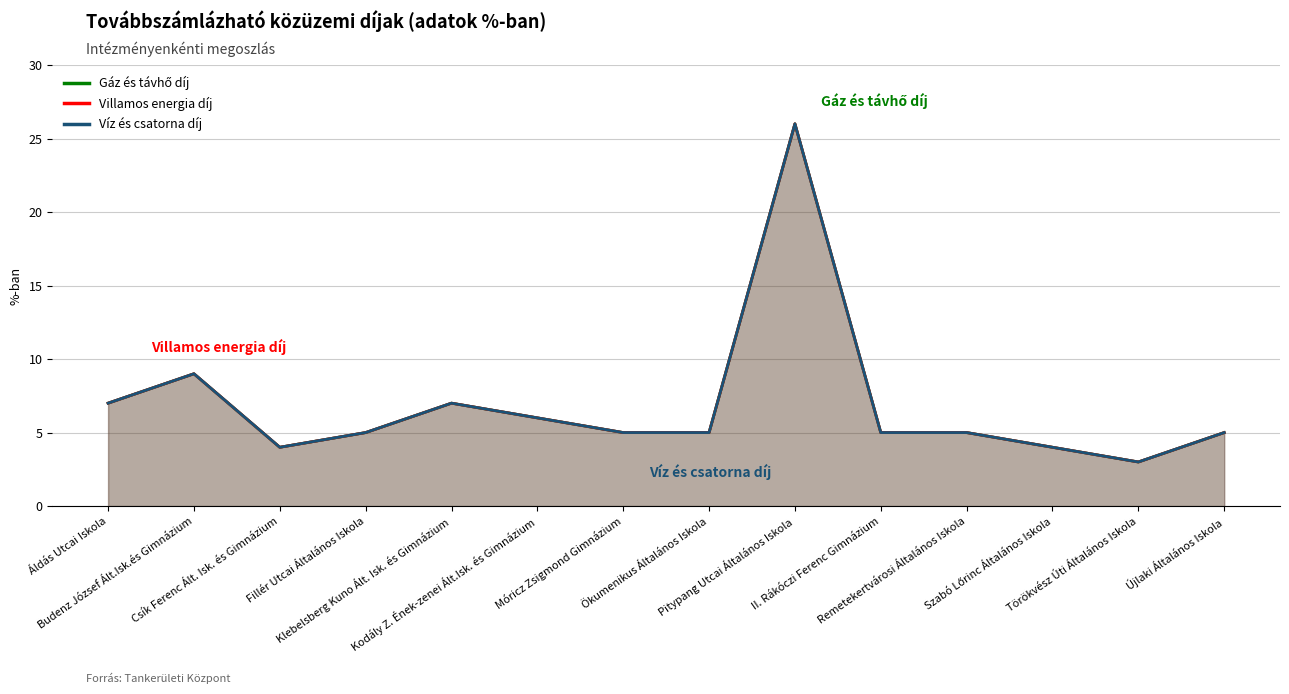

What is the label of the 9th point from the right?

Kodály Z. Ének-zenei Ált.Isk. és Gimnázium